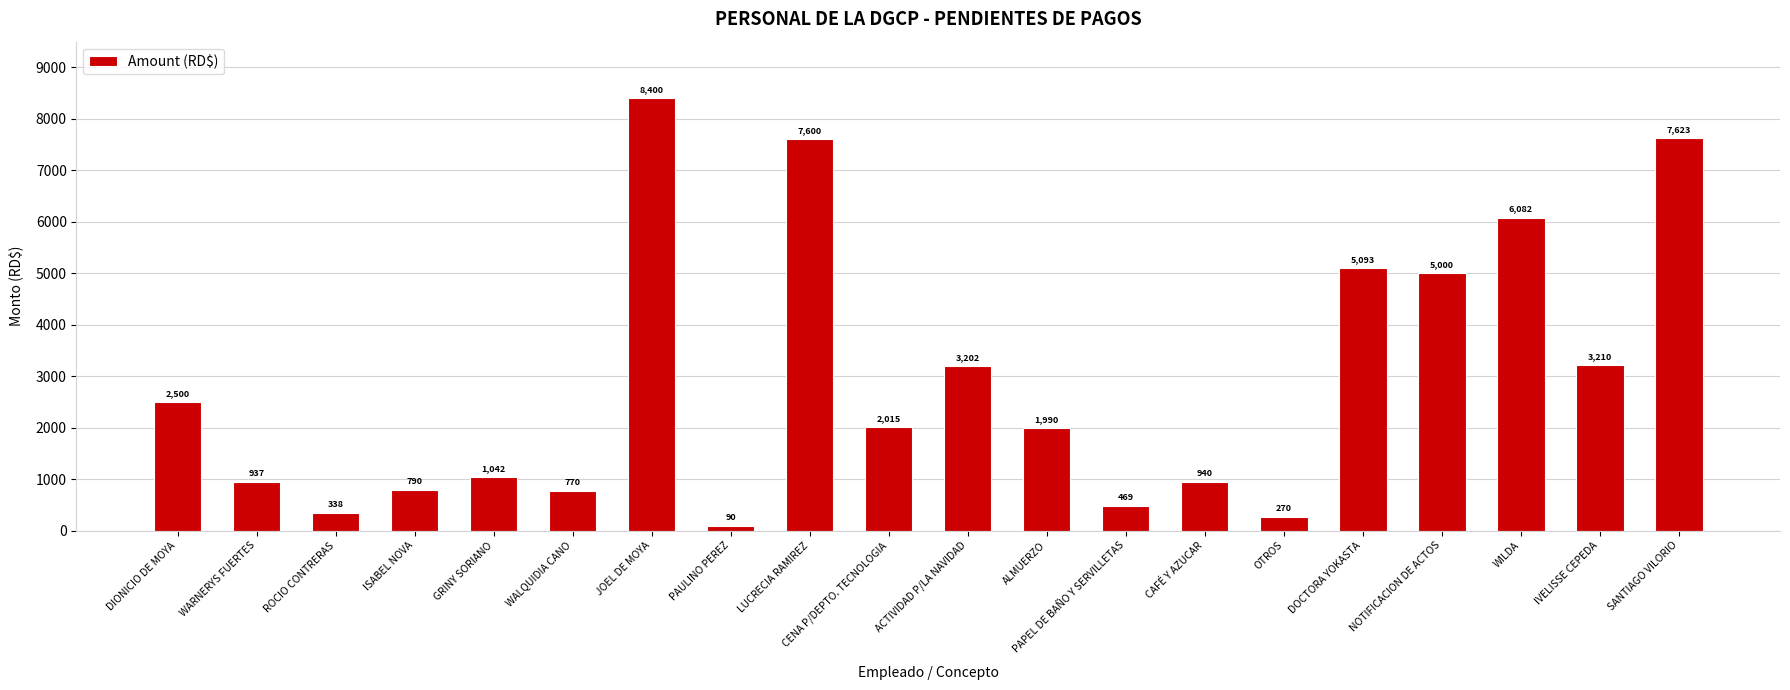

What is the label of the 1st bar from the right?

SANTIAGO VILORIO